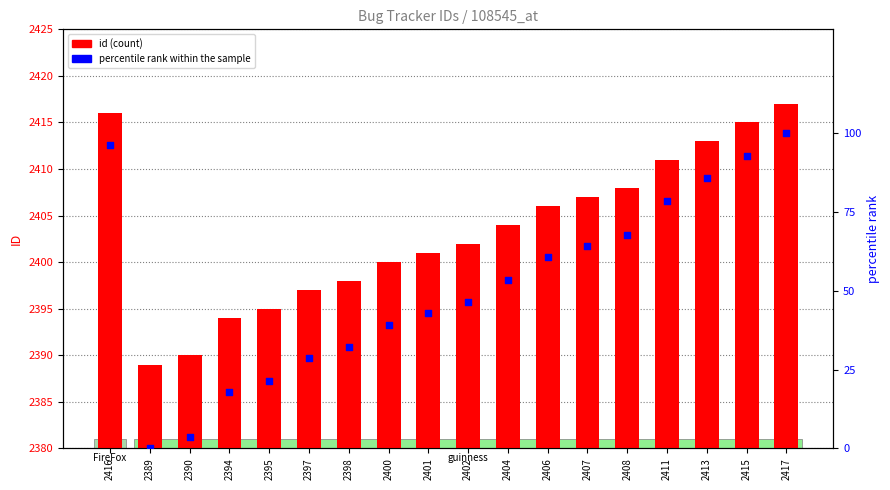

What are all the series names shown in the legend?

id, percentile rank within the sample